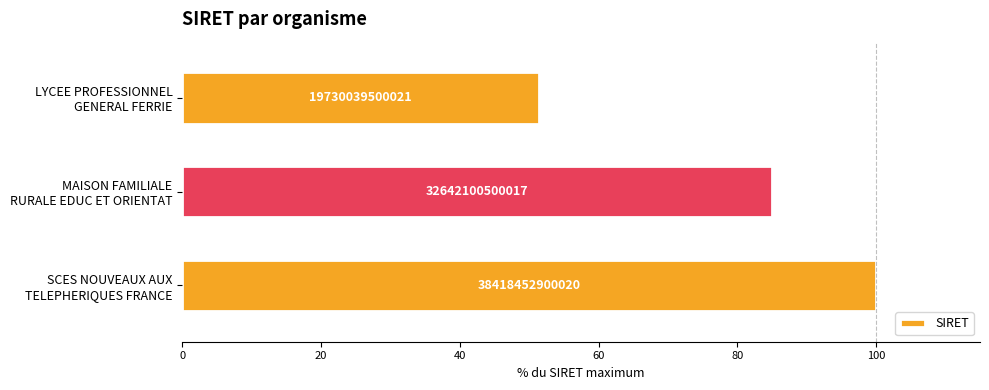

Are the bars horizontal?

Yes